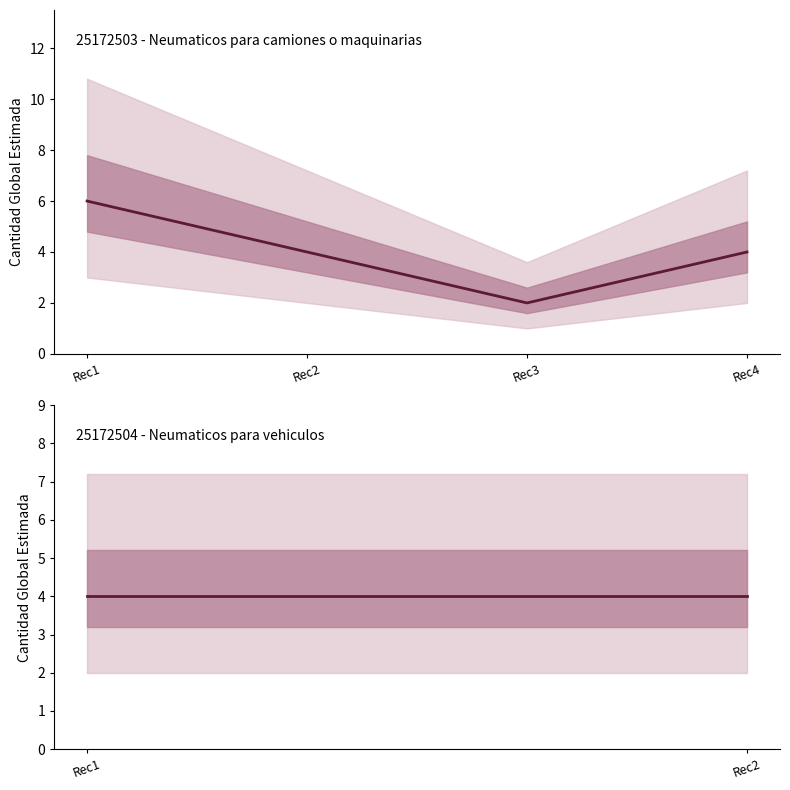

What is the change in value from Rec3 to Rec4?

+2